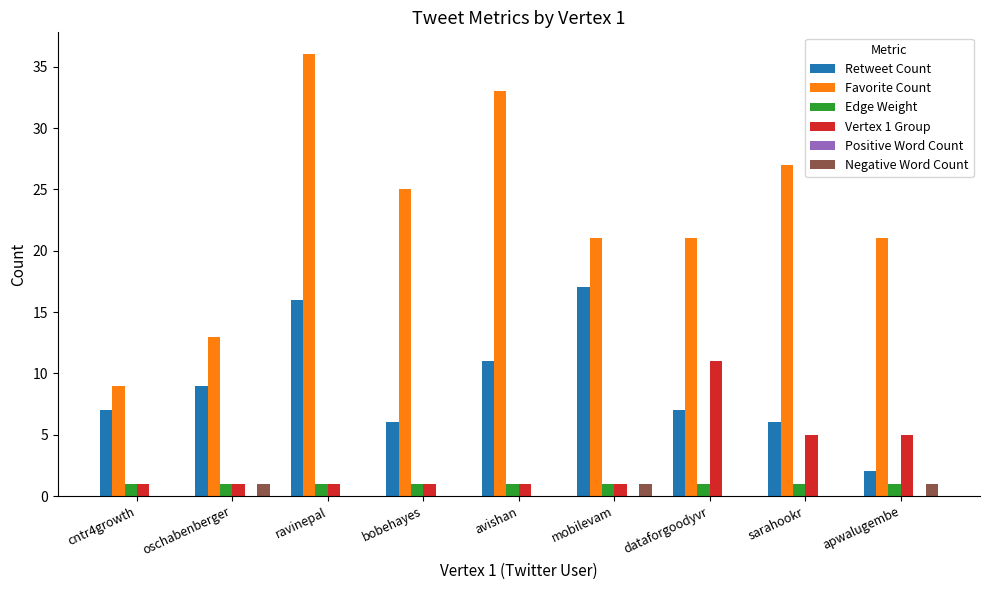

The Vertex 1 Group series shows 3 at sarahookr. True or false?

False